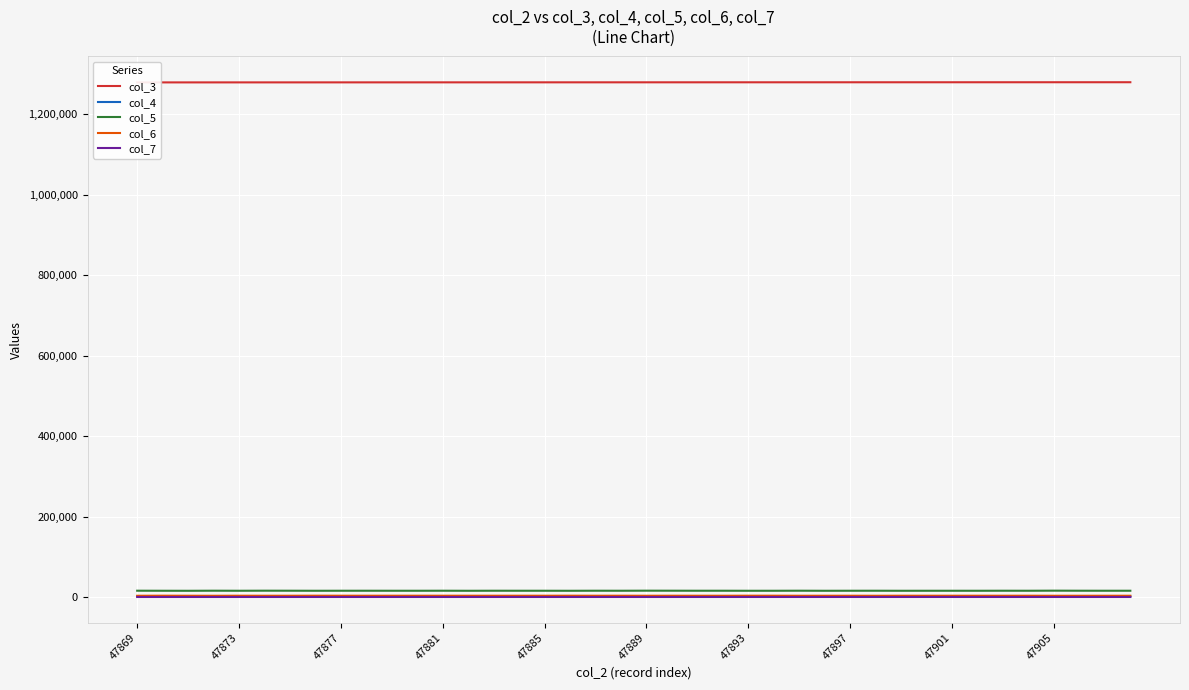

How many values in the col_5 series are below 15583?

20